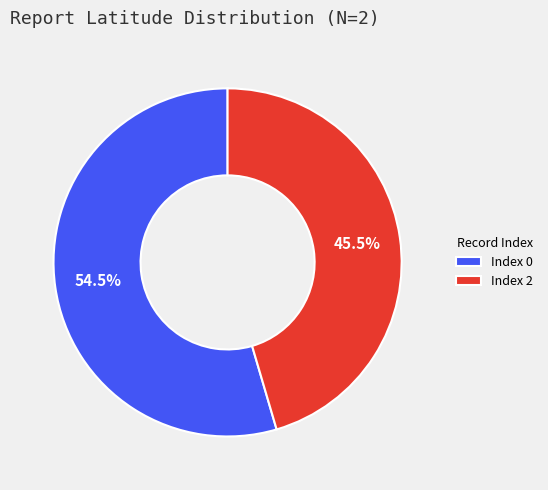

Which has a higher value, Index 2 or Index 0?

Index 0